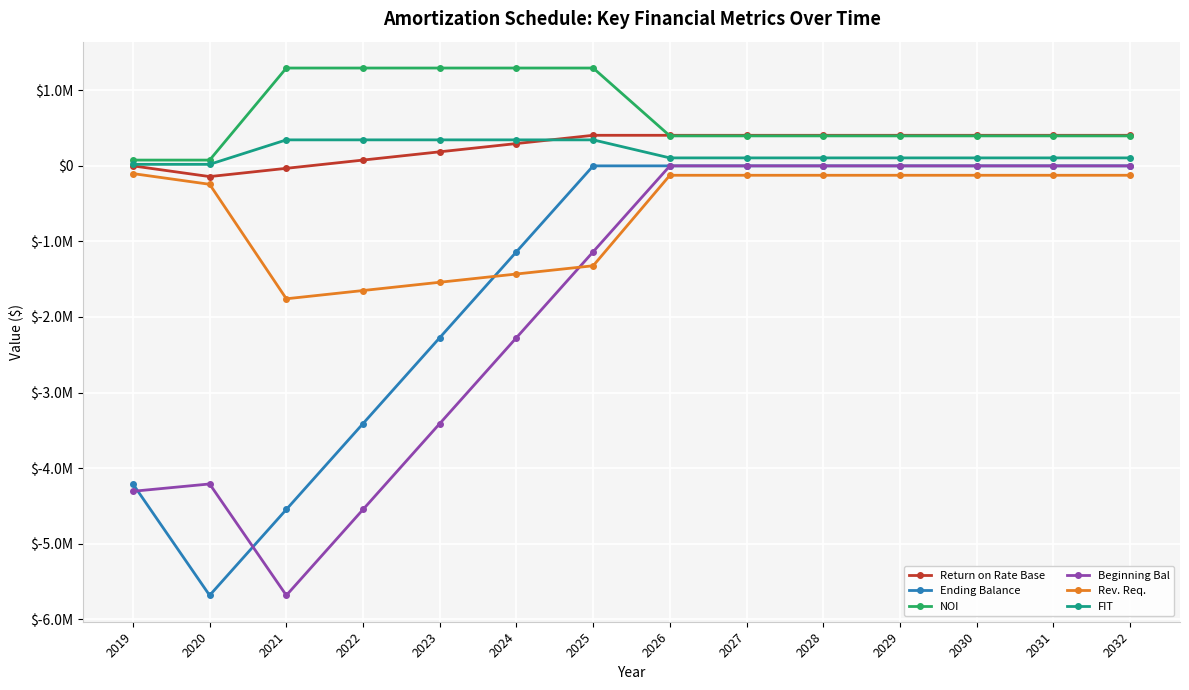

Between 2026 and 2028, which series saw the biggest shift?

Return on Rate Base